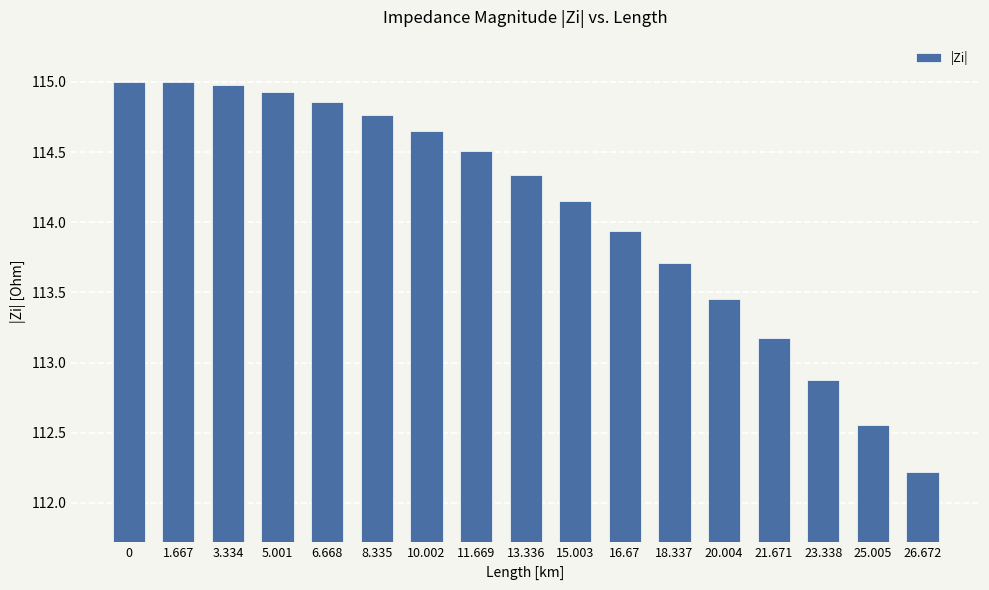

What is the minimum value shown in the chart?

112.2